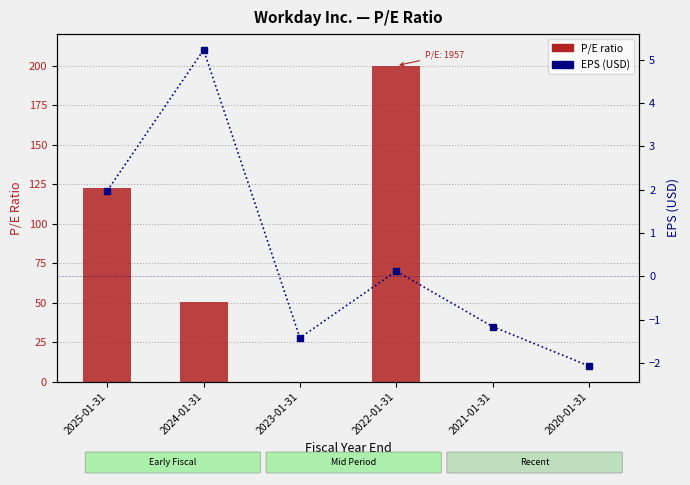

Is it true that EPS (USD) equals -1.4 at 2023-01-31?

True